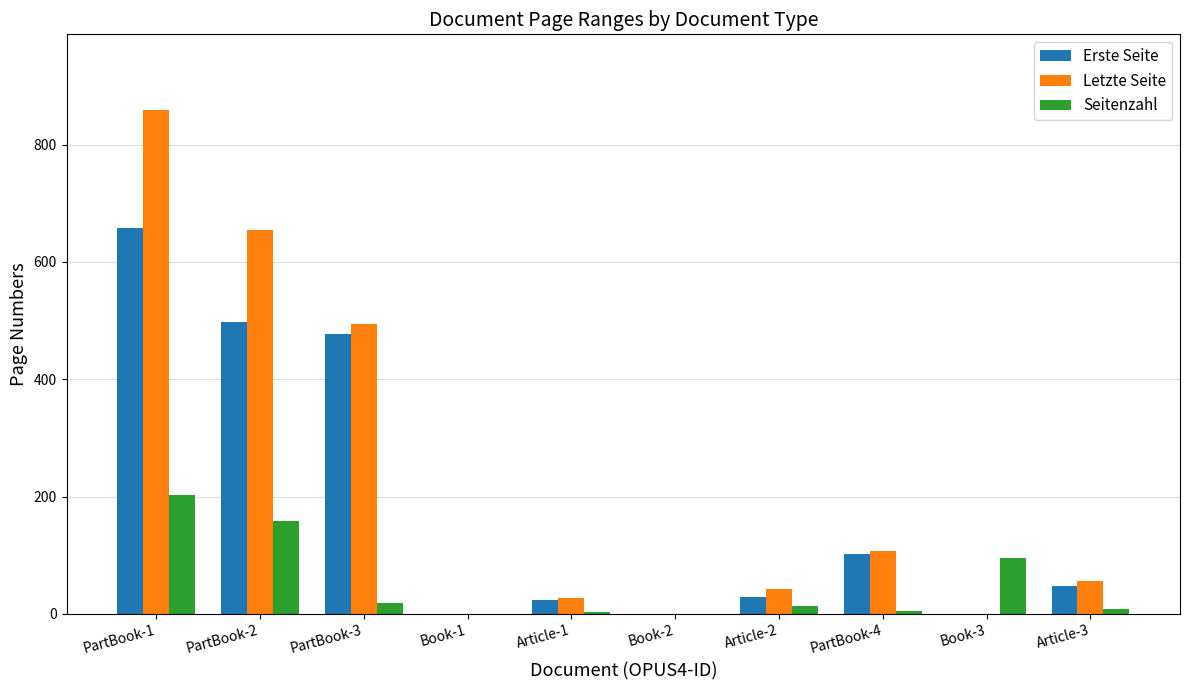

Is the value of Letzte Seite at Book-2 greater than the value of Seitenzahl at PartBook-1?

No